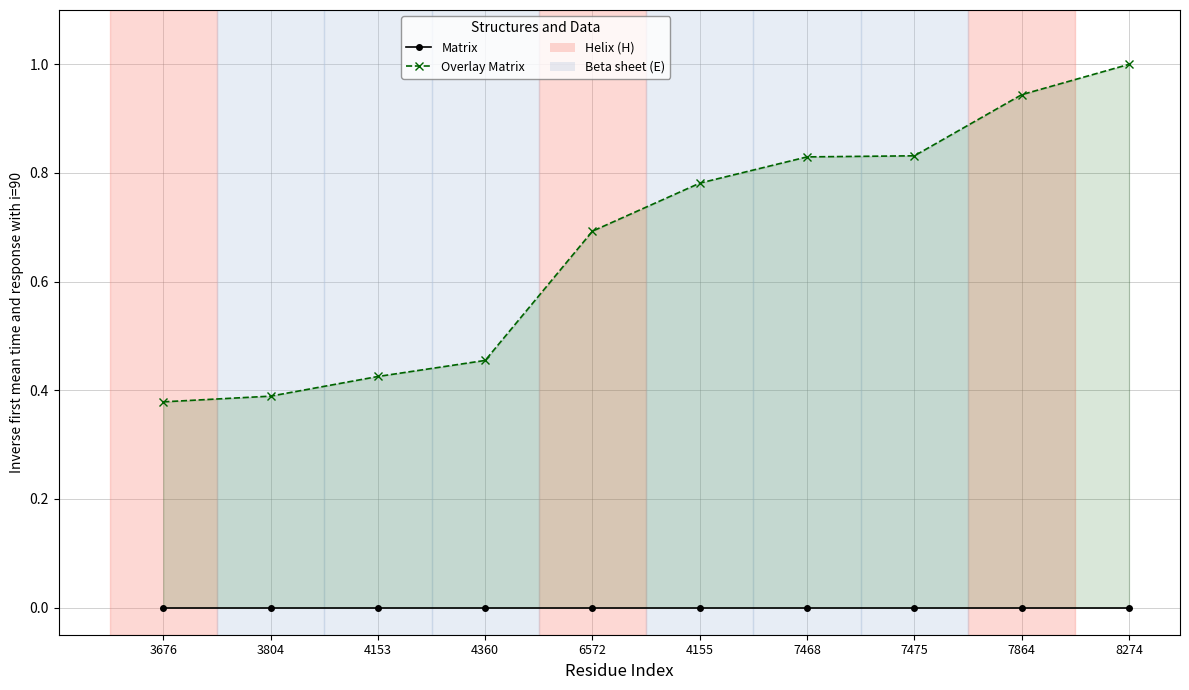

What is the label of the 10th point from the right?

3676